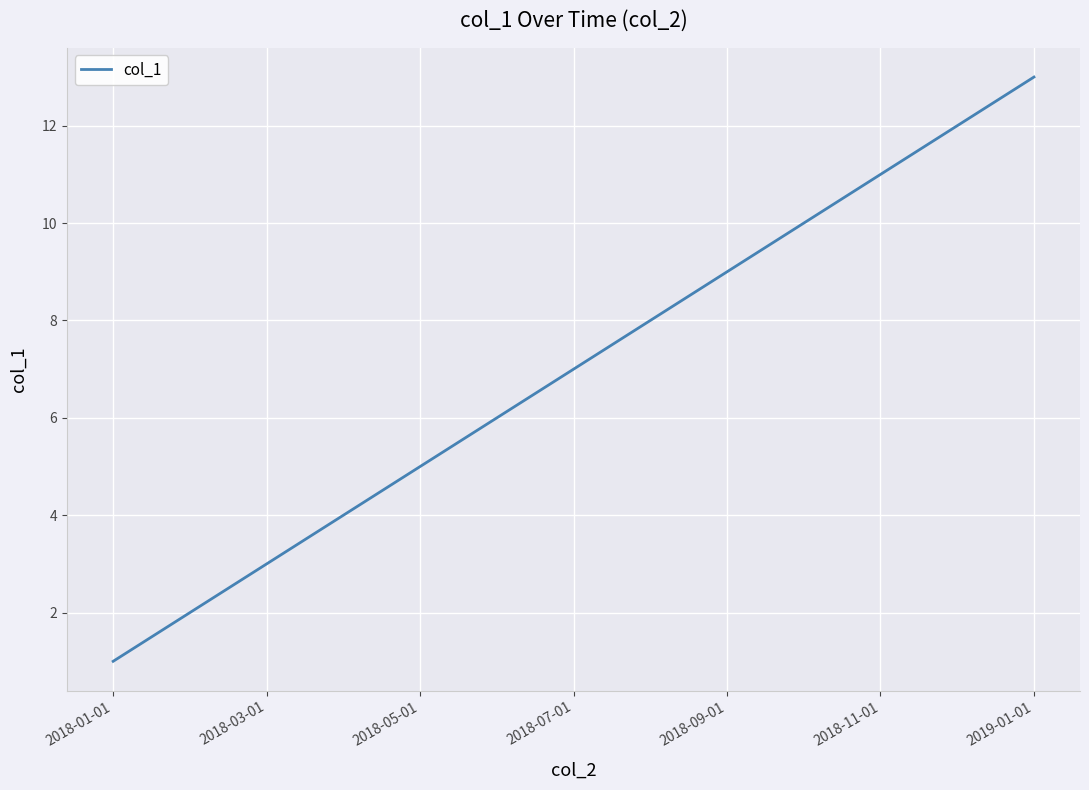

How many series are shown in this chart?

1